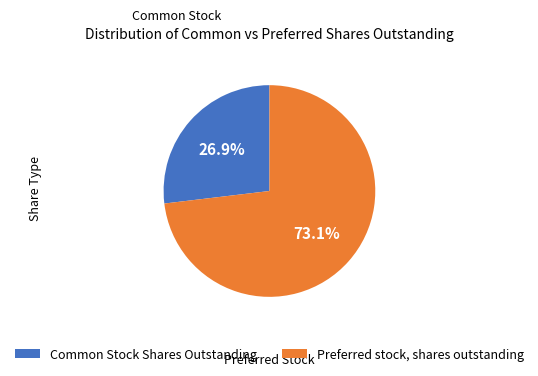

What portion of the pie excludes Common Stock Shares Outstanding?

73.1%